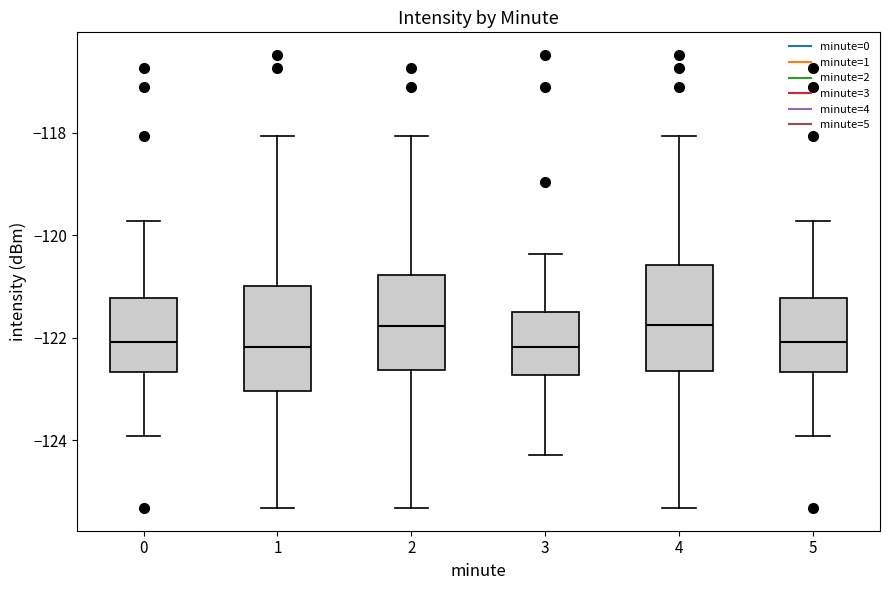

Reading left to right, read every box against the y-axis: the position of its median line, the range the box covers, and the ends of its whiskers. The values are not printed on the chart, so give them approximately, as read against the axis.

0: median -122.0, box -122.6 to -121.2, whiskers -124.0 to -119.8
1: median -122.2, box -123.0 to -121.0, whiskers -125.4 to -118.0
2: median -121.8, box -122.6 to -120.8, whiskers -125.4 to -118.0
3: median -122.2, box -122.8 to -121.4, whiskers -124.2 to -120.4
4: median -121.8, box -122.6 to -120.6, whiskers -125.4 to -118.0
5: median -122.0, box -122.6 to -121.2, whiskers -124.0 to -119.8